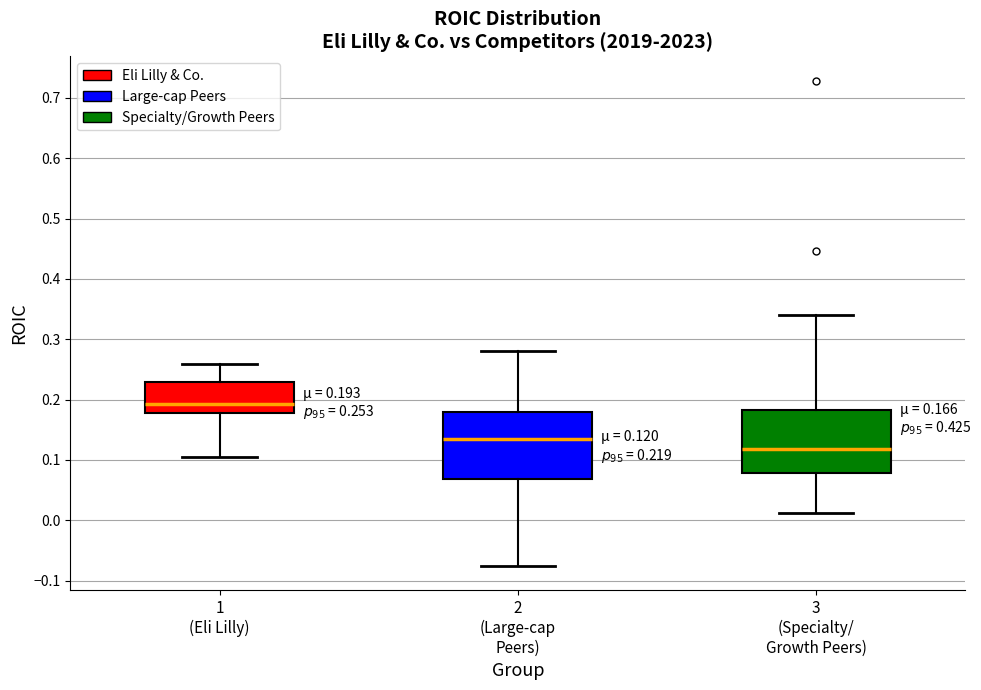

Which box has the highest median line?

1 (Eli Lilly)